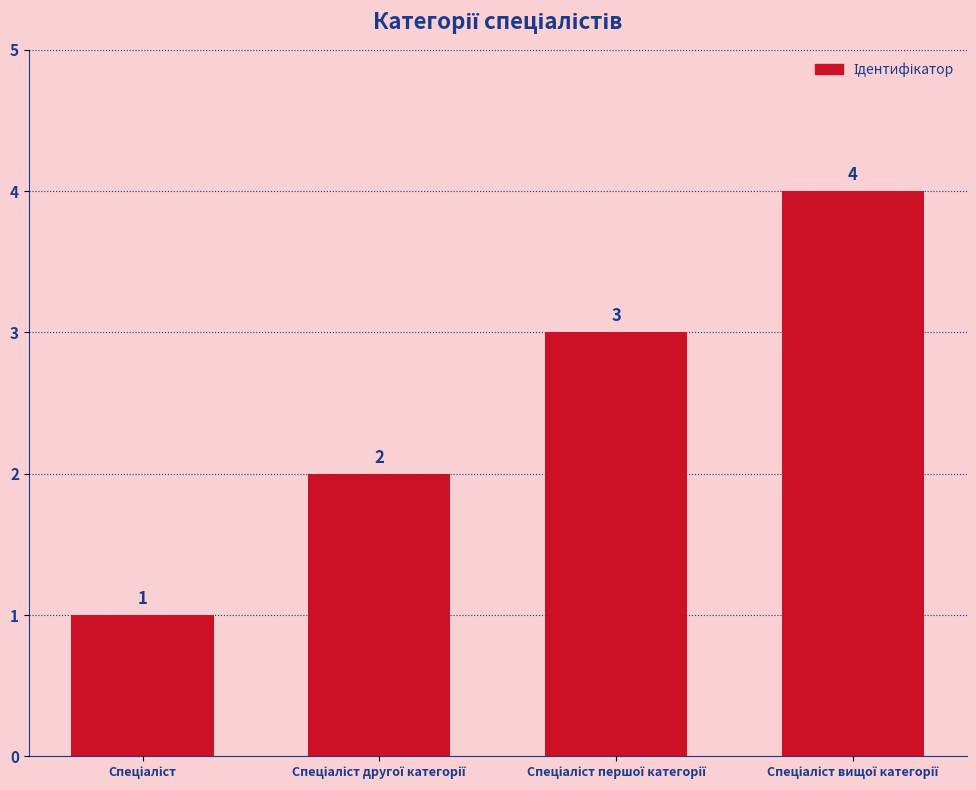

What is the sum of all values?

10